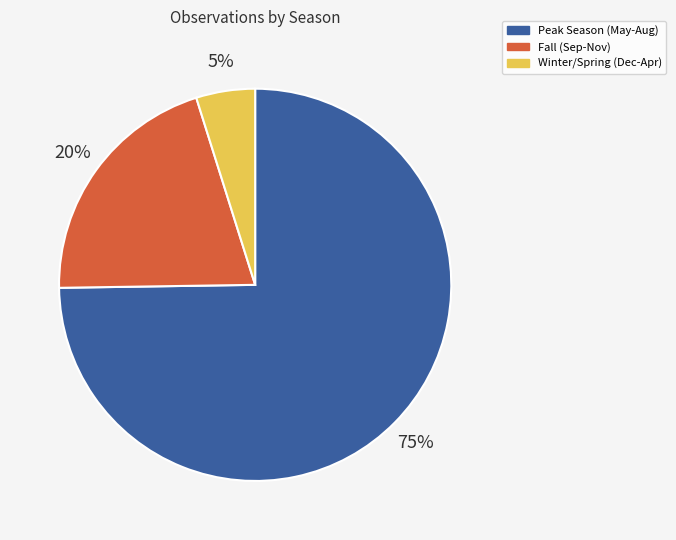

Does any single category account for the majority?

Yes